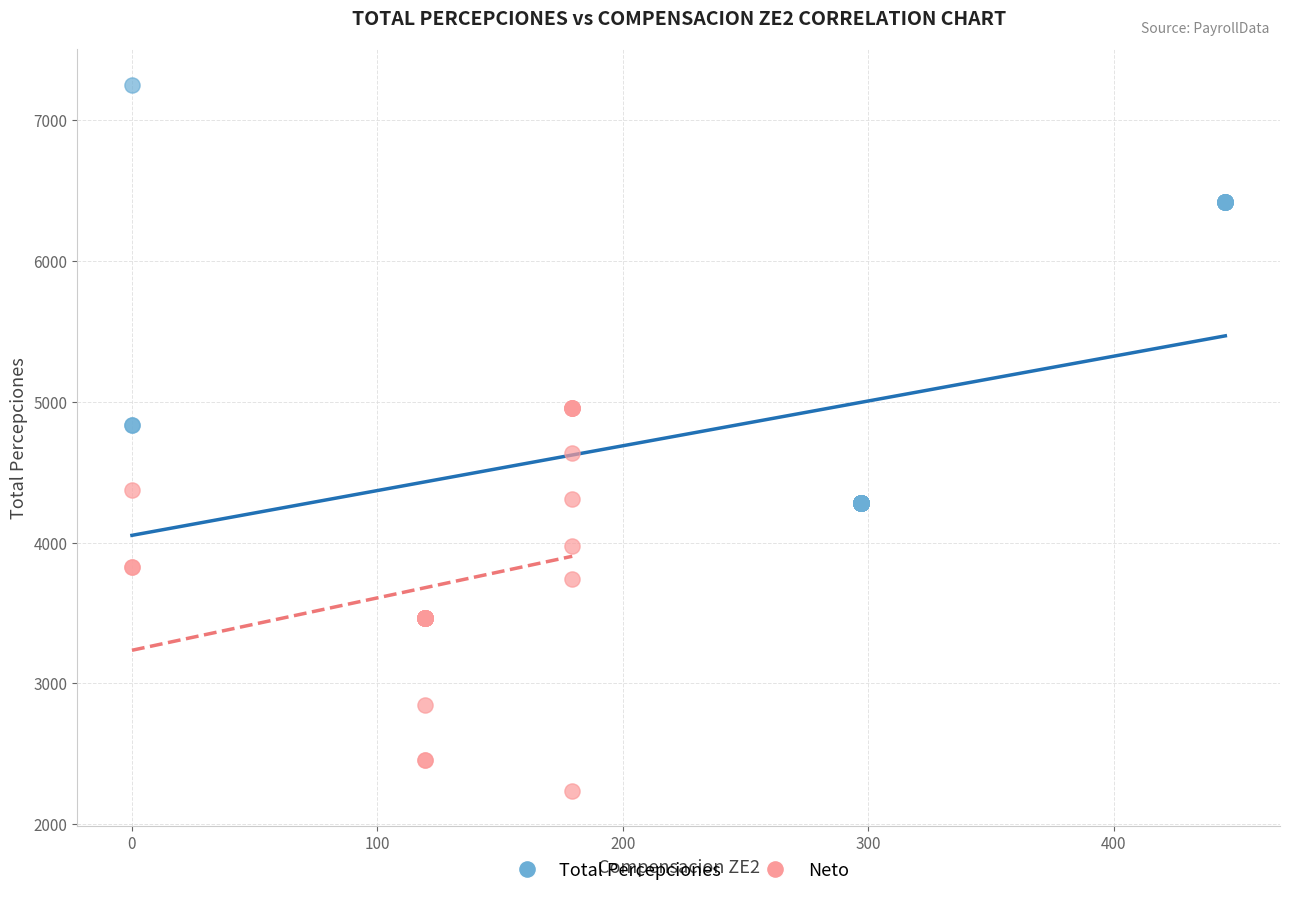

Which series has the widest spread of Y values?

Total Percepciones